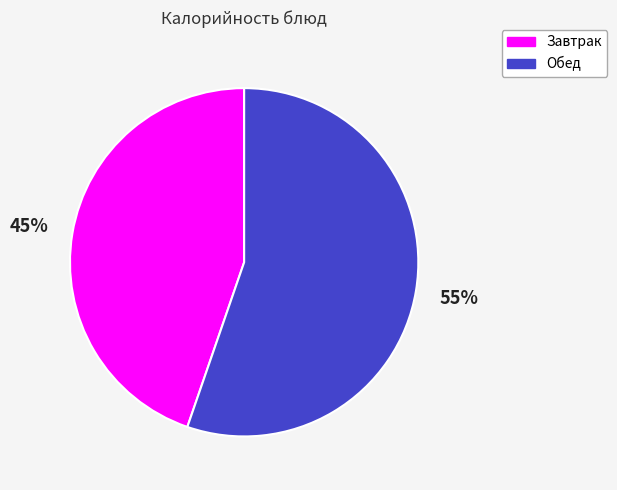

Is there a majority slice in this chart?

Yes